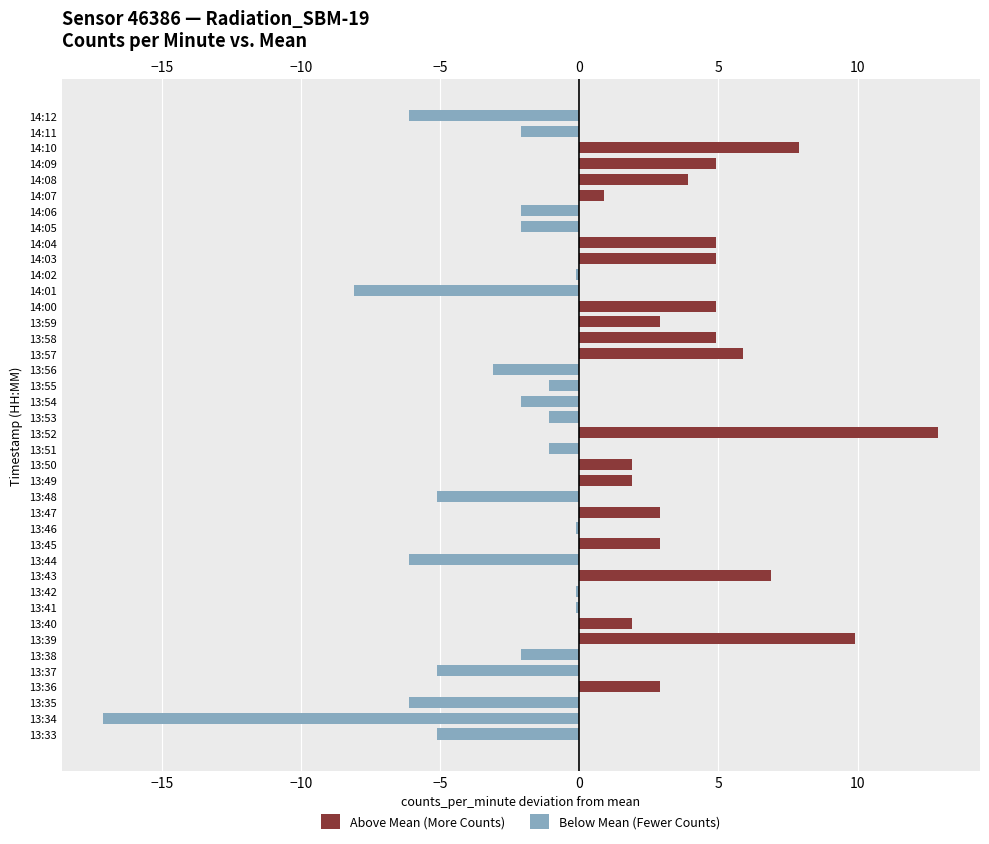

What is the difference between the maximum and minimum values in the Above Mean series?

12.9